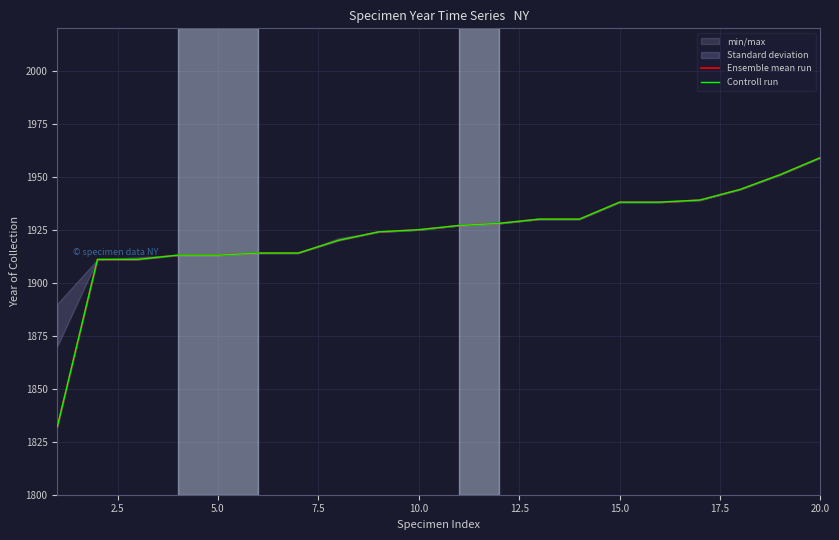

What is the sum of all Ensemble mean run values?

38461